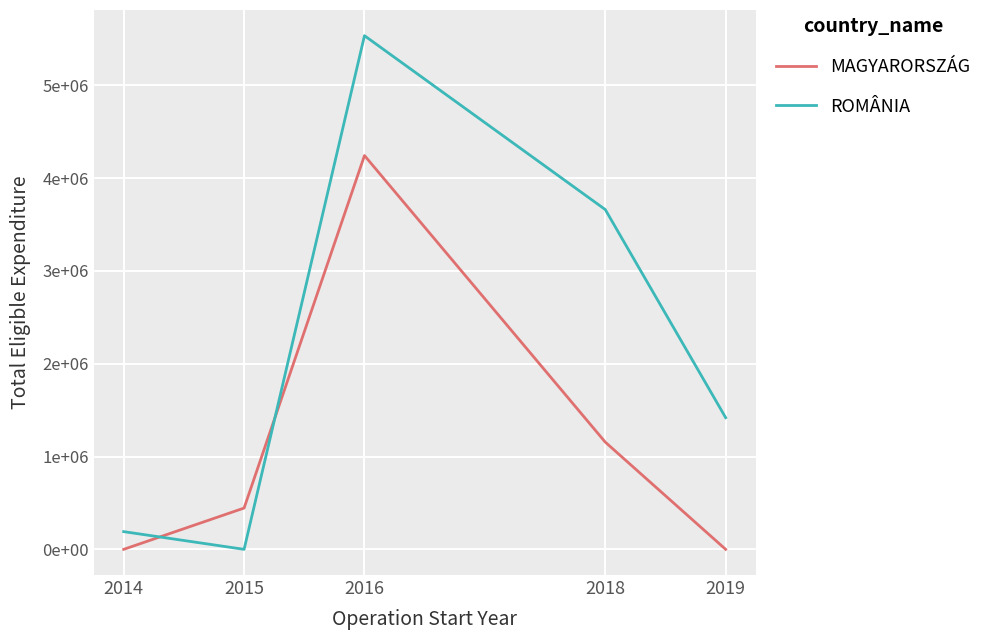

What are all the series names shown in the legend?

MAGYARORSZÁG, ROMÂNIA